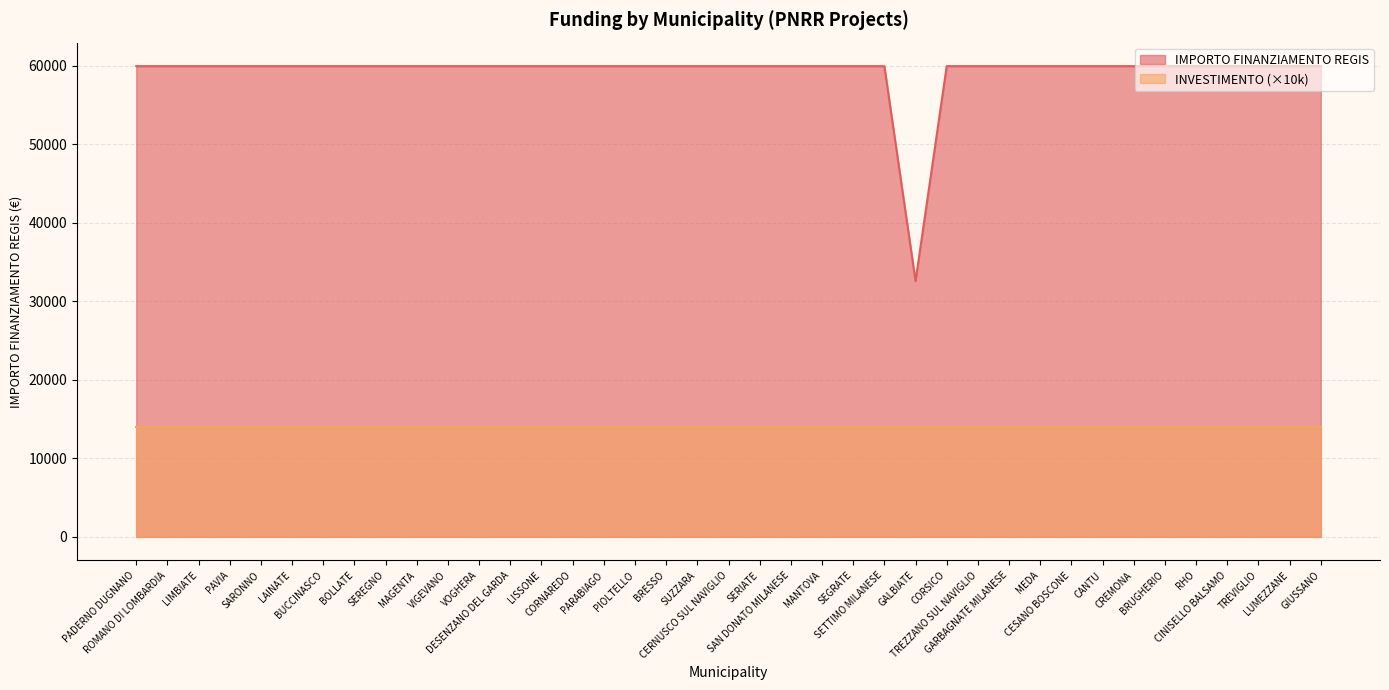

What is the sum of the values at TREVIGLIO and TREZZANO SUL NAVIGLIO?

119932